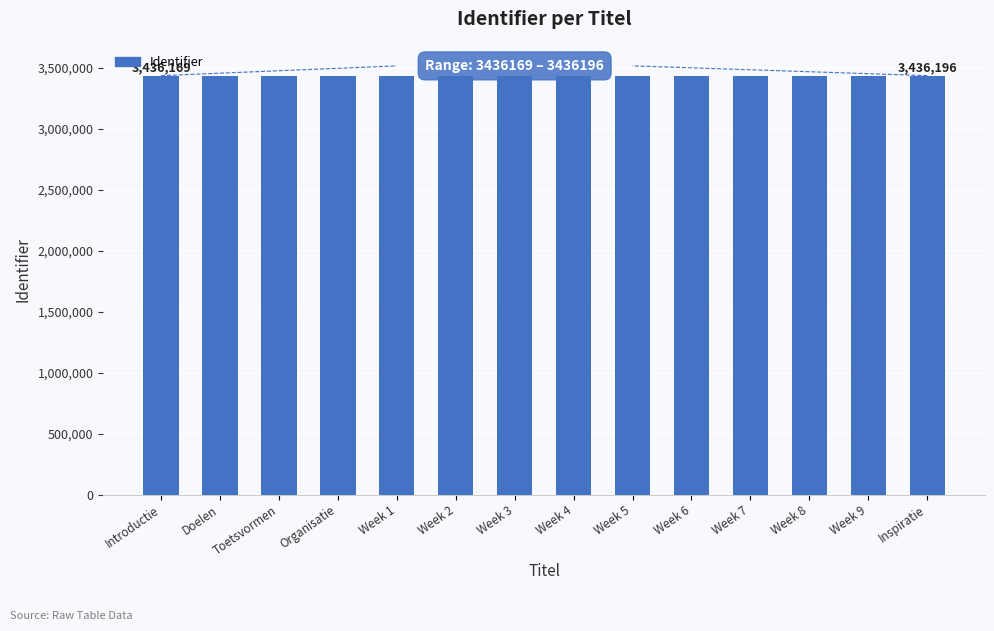

What is the greatest value displayed?

3436196